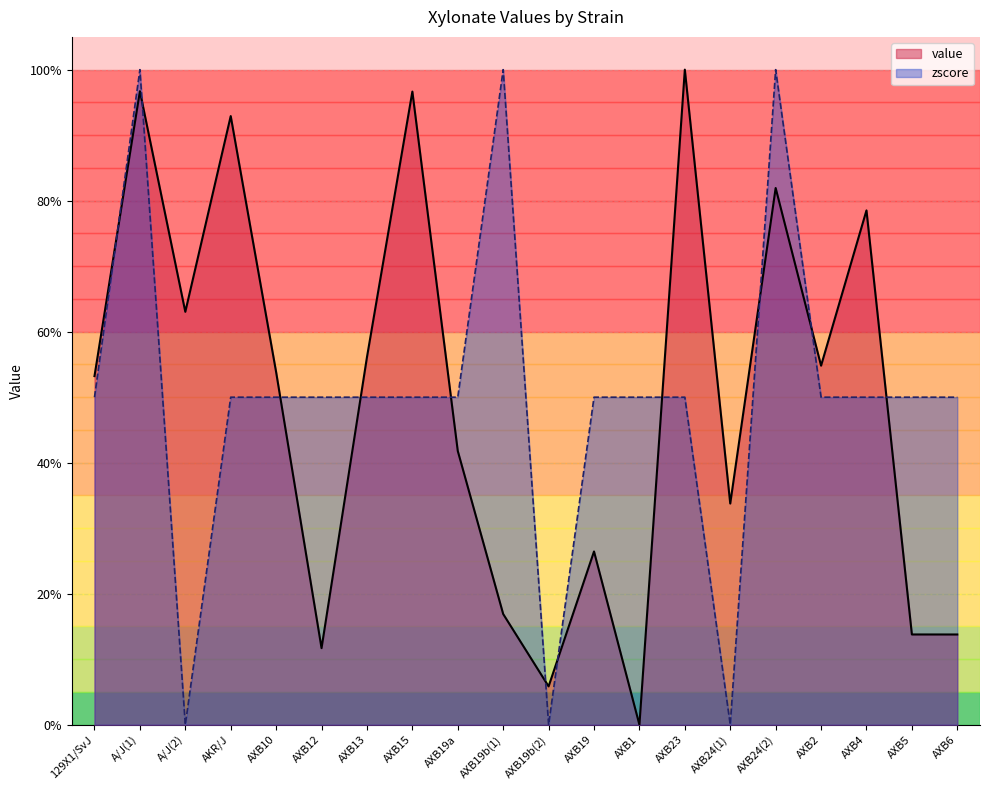

What is the highest value of the value series?

1.0